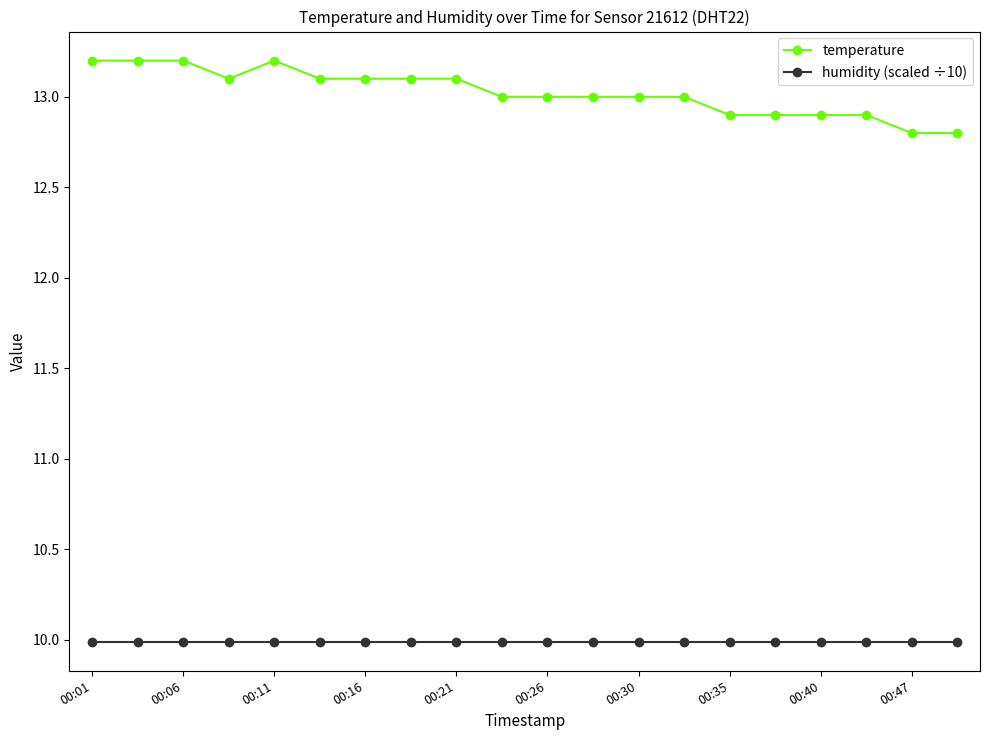

List the series in order of their peak value, highest first.

temperature, humidity (scaled ÷10)